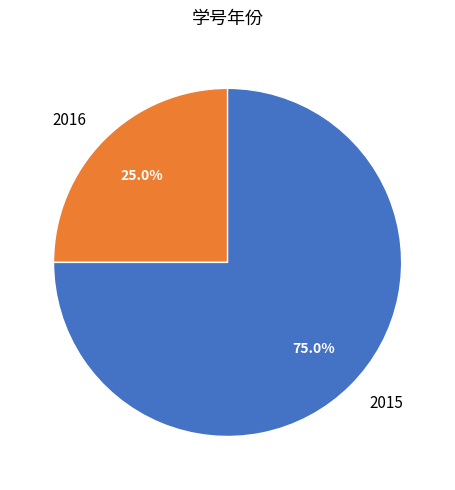

What percentage is NOT represented by 2015?

25.0%